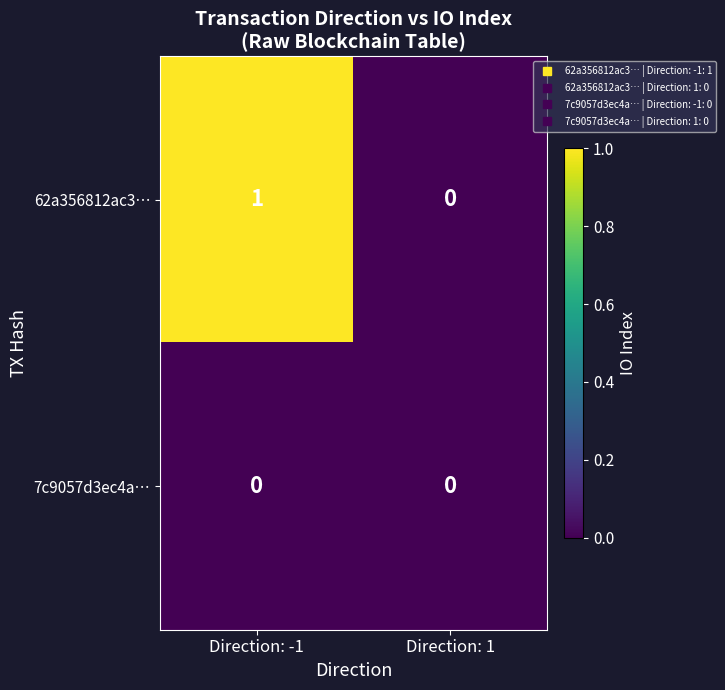

Where is 62a356812ac3… nearest to the value 0?

Direction: 1